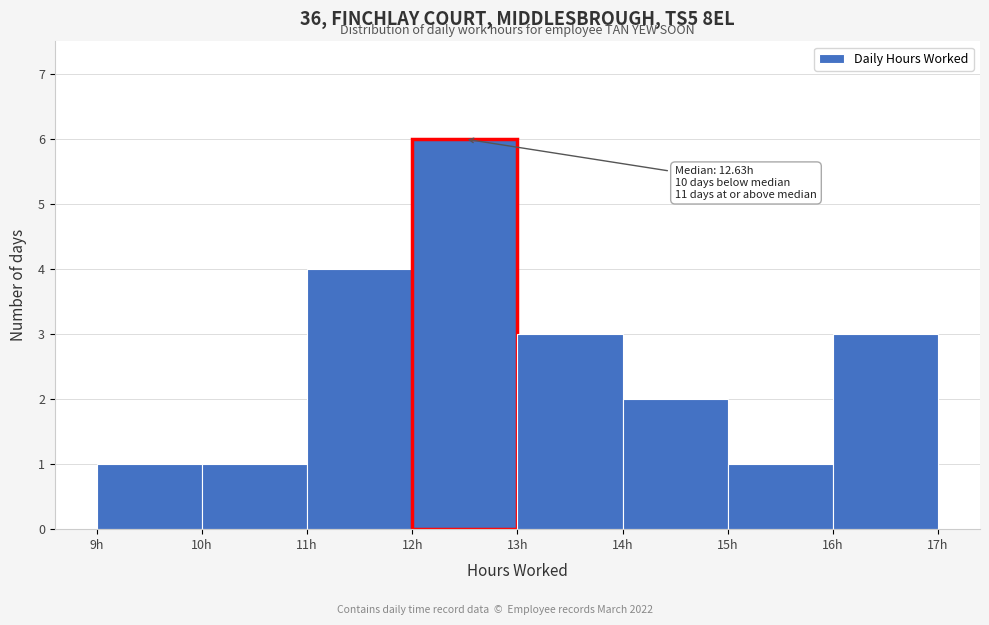

Which range on the x-axis has the tallest bar?

12 to 13